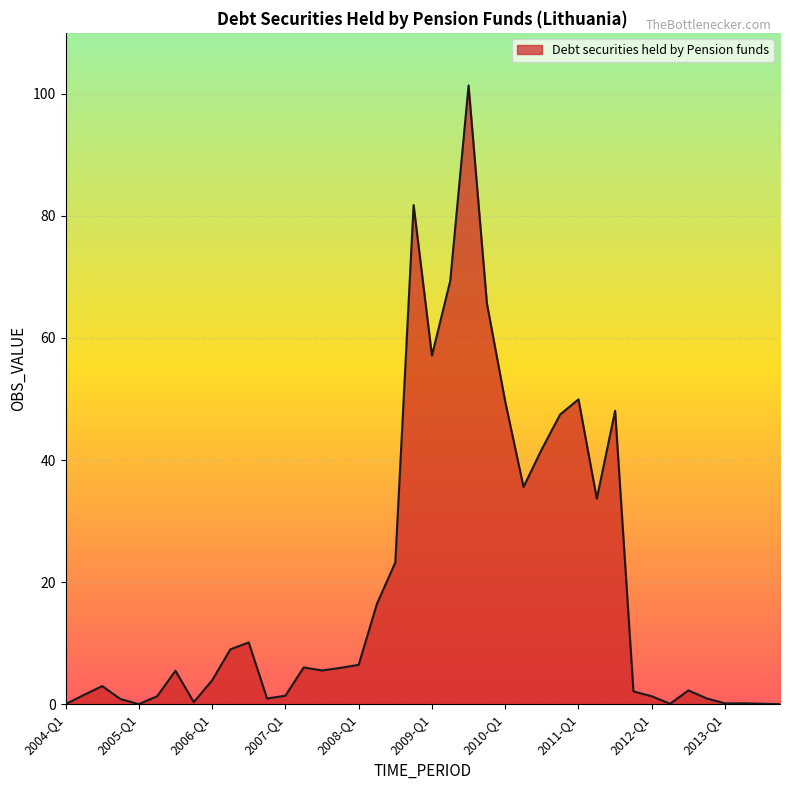

How many categories are shown in the chart?

40